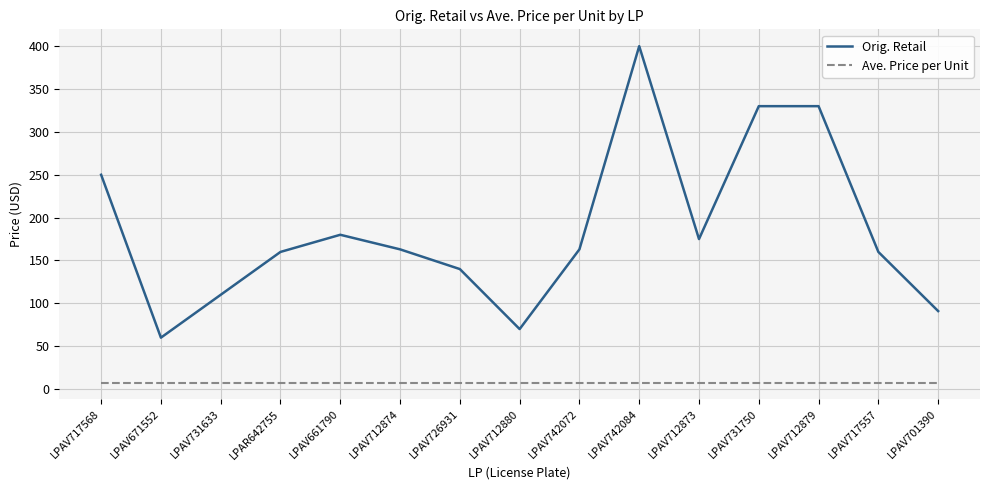

Rank the series at LPAV712879 from lowest to highest value.

Ave. Price per Unit, Orig. Retail